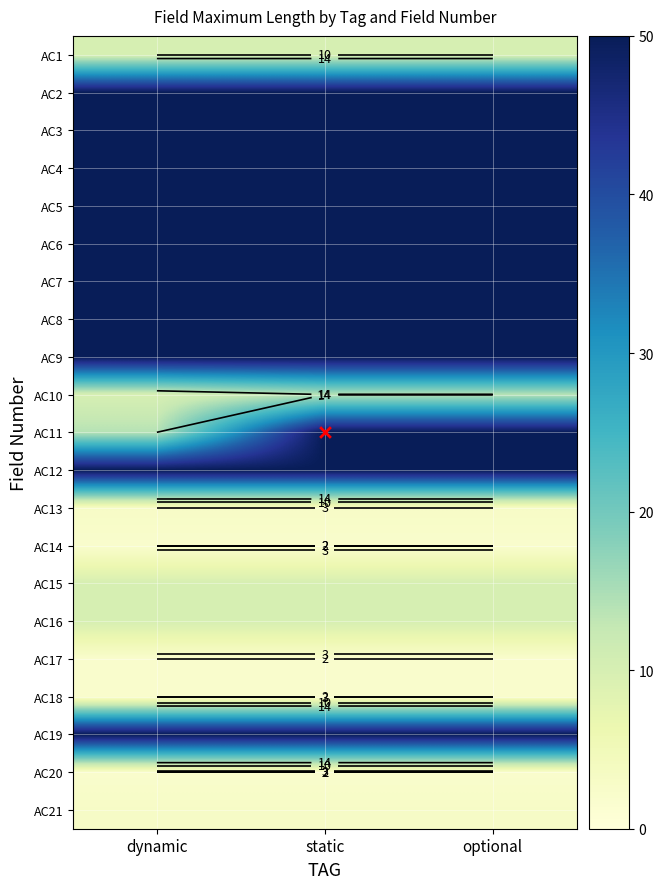

What is the minimum value for AC11?

14